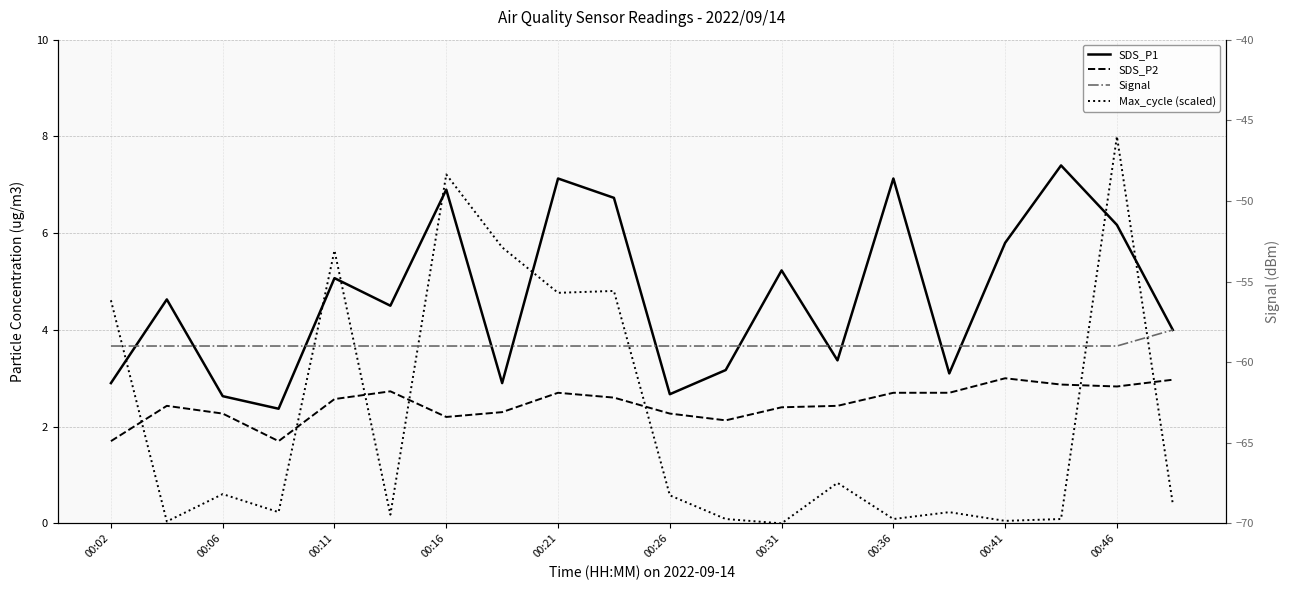

How many distinct data groups are displayed?

4